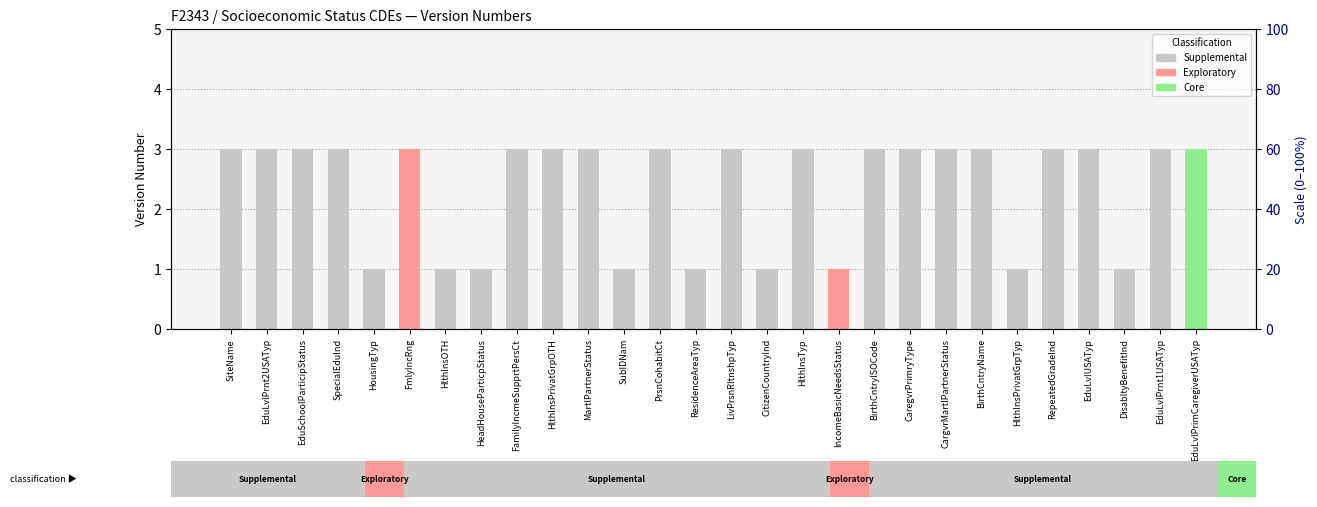

How many distinct data groups are displayed?

1